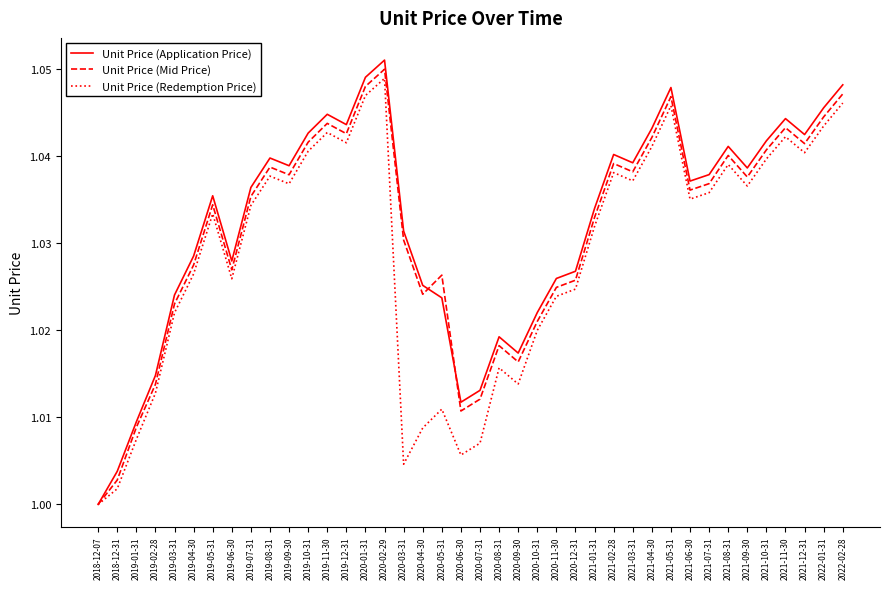

How many series are shown in this chart?

3